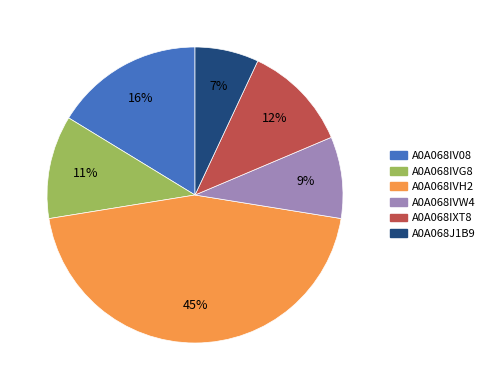

Is the sum of A0A068IVG8 and A0A068IVW4 greater than half?

No